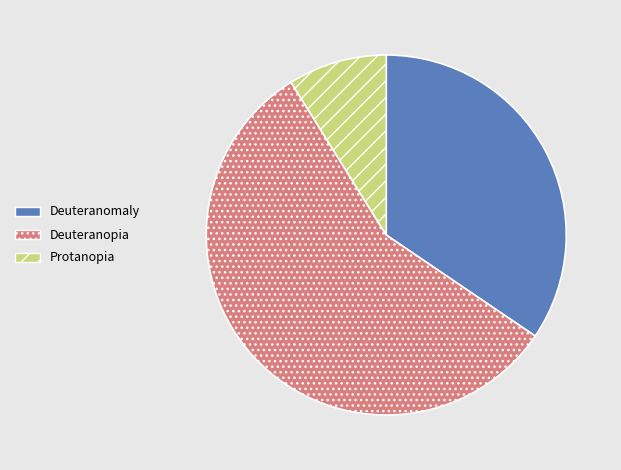

Do Protanopia and Deuteranopia together represent more than half of the pie?

Yes